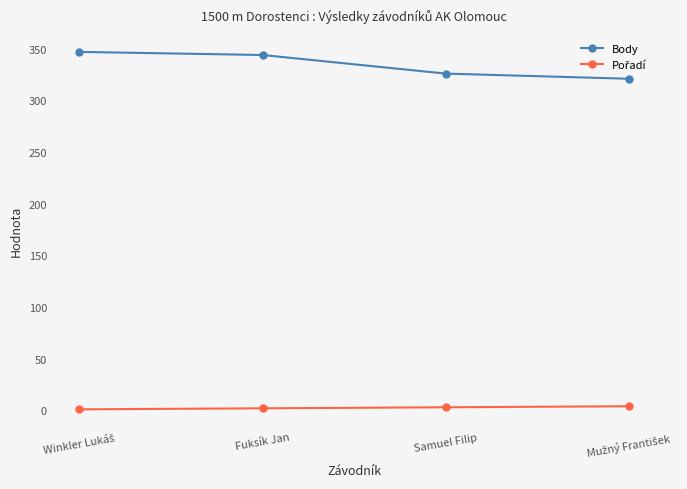

Count the number of categories in the chart.

4